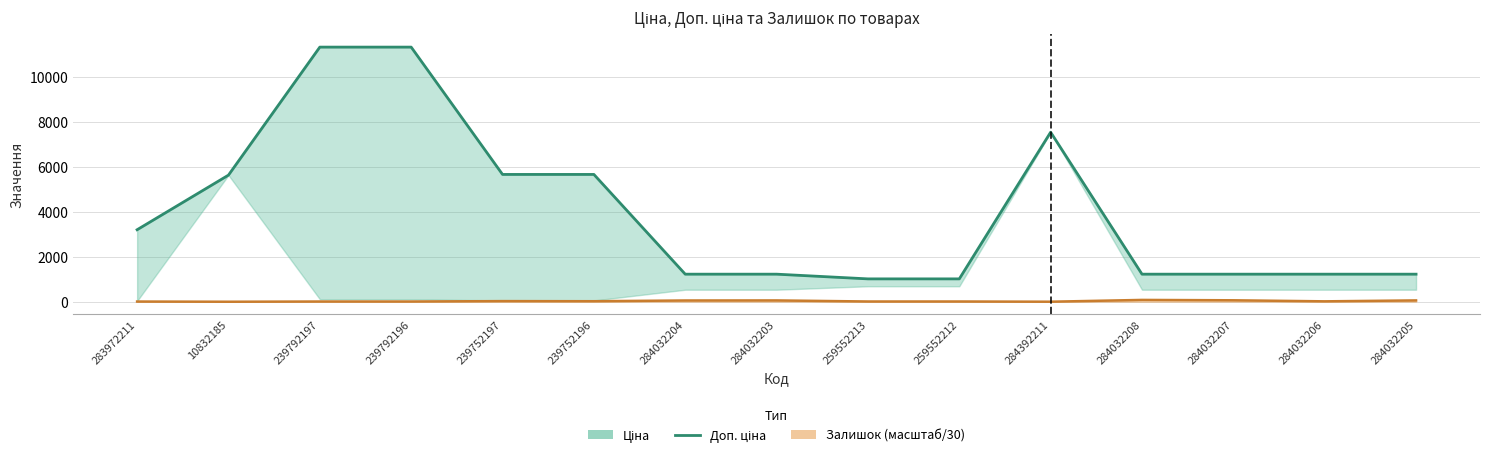

How many interior local peaks (higher than both neighbors) does the data have?

1